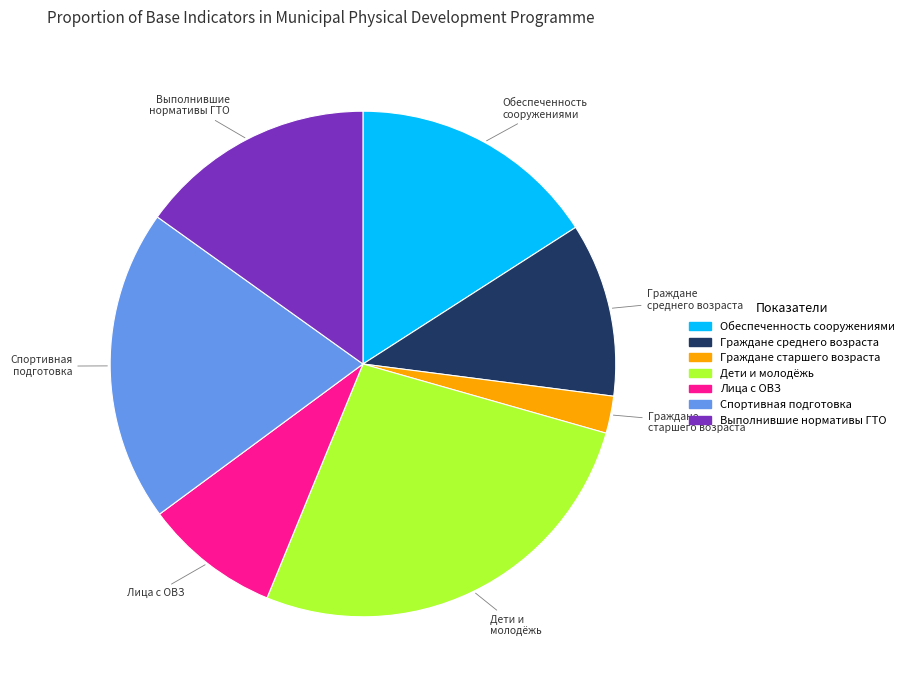

Does any single category account for the majority?

No